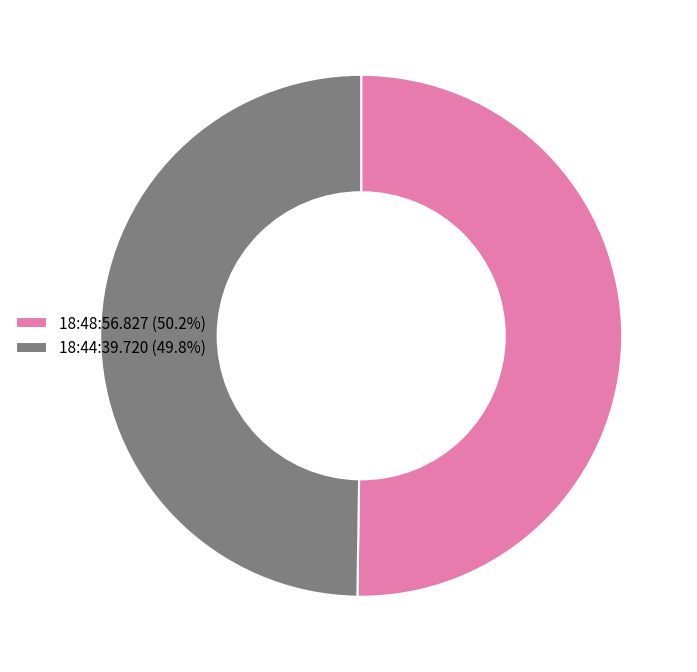

Do 18:44:39.720 (49.8%) and 18:48:56.827 (50.2%) together represent more than half of the pie?

Yes